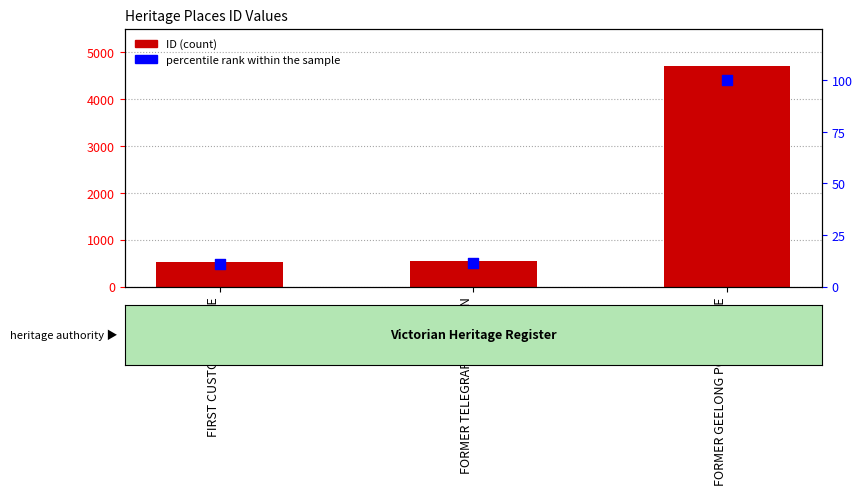

Which series has the largest total across all categories?

ID